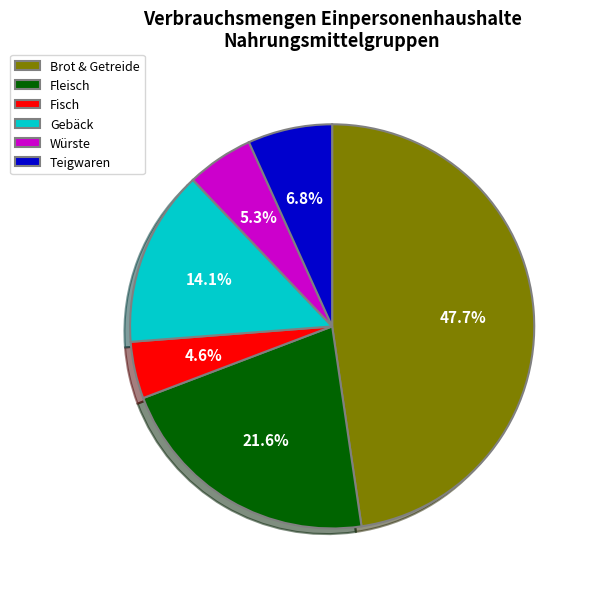

What portion of the pie excludes Fisch?

95.4%